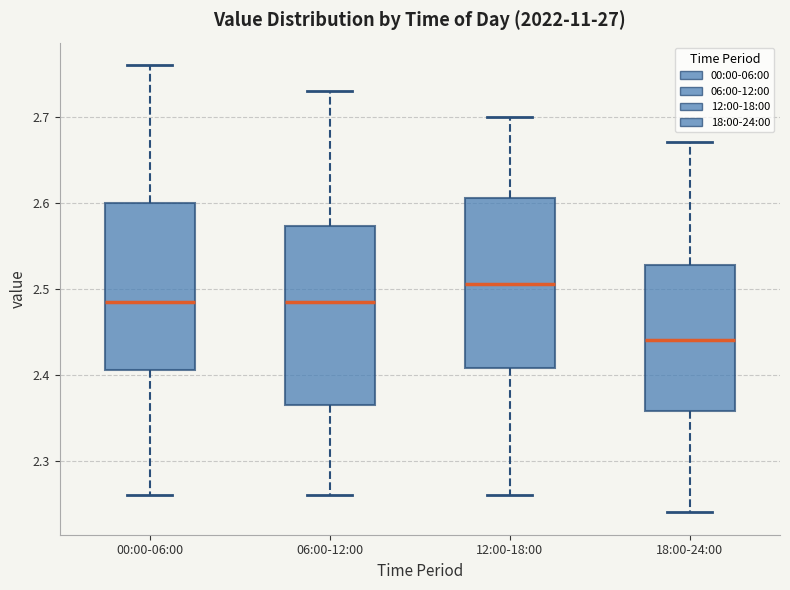

Reading left to right, read every box against the y-axis: the position of its median line, the range the box covers, and the ends of its whiskers. The values are not printed on the chart, so give them approximately, as read against the axis.

00:00-06:00: median 2.49, box 2.41 to 2.60, whiskers 2.26 to 2.76
06:00-12:00: median 2.49, box 2.37 to 2.57, whiskers 2.26 to 2.73
12:00-18:00: median 2.51, box 2.41 to 2.61, whiskers 2.26 to 2.70
18:00-24:00: median 2.44, box 2.36 to 2.53, whiskers 2.24 to 2.67